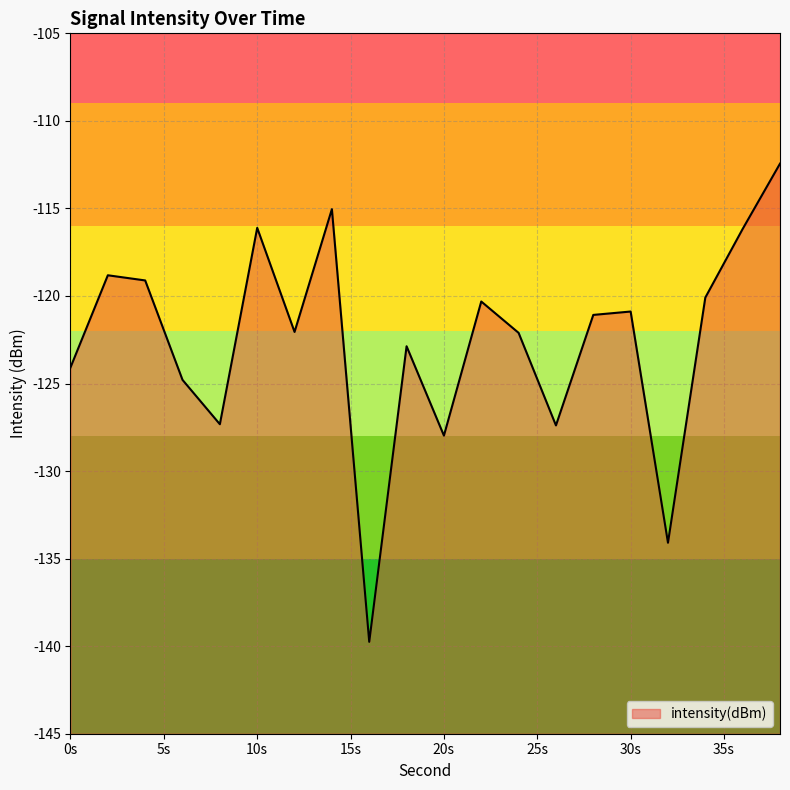

What is the approximate value at 20s?

-128.0